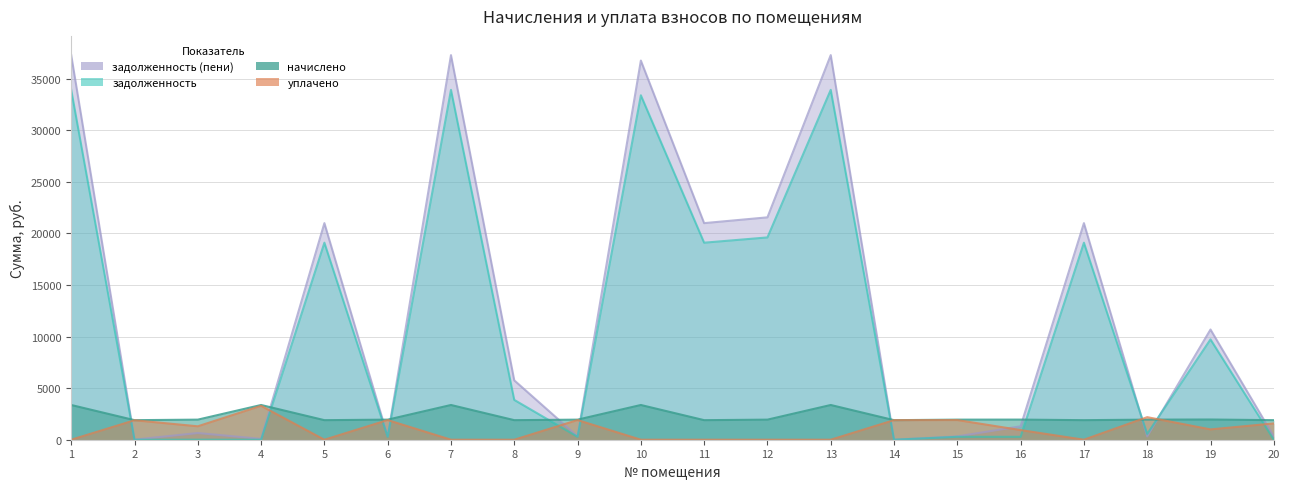

What is the sum of all задолженность values?

227262.8